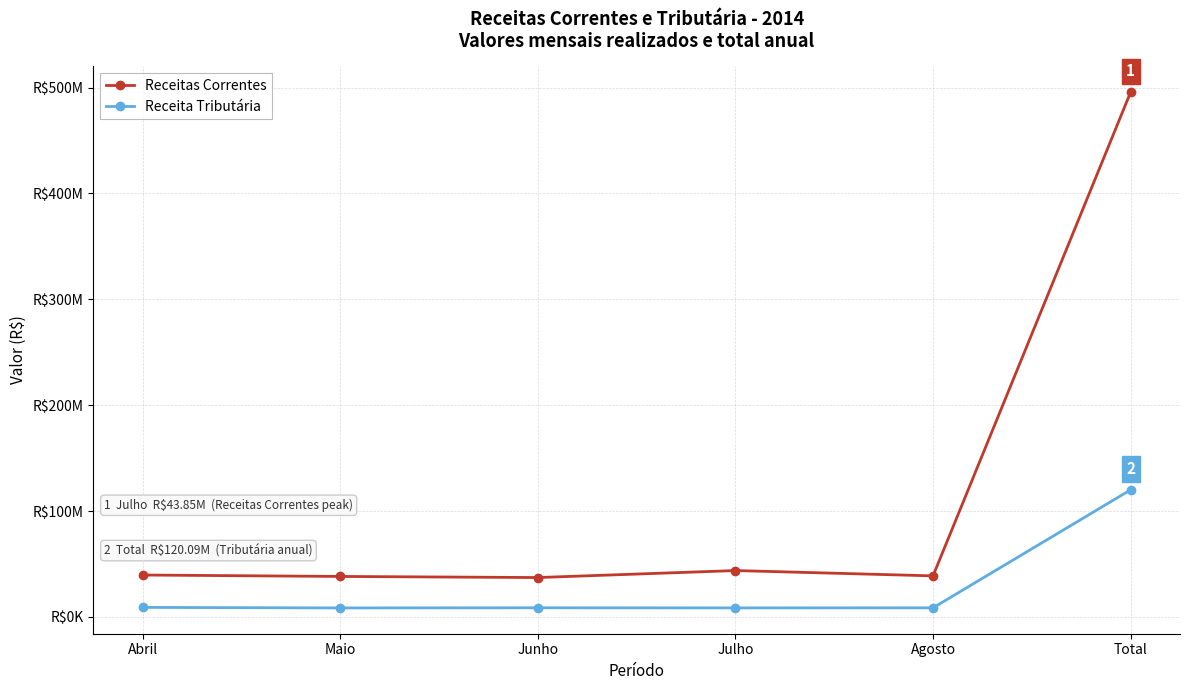

At which label does Receita Tributária first exceed 8698180?

Abril